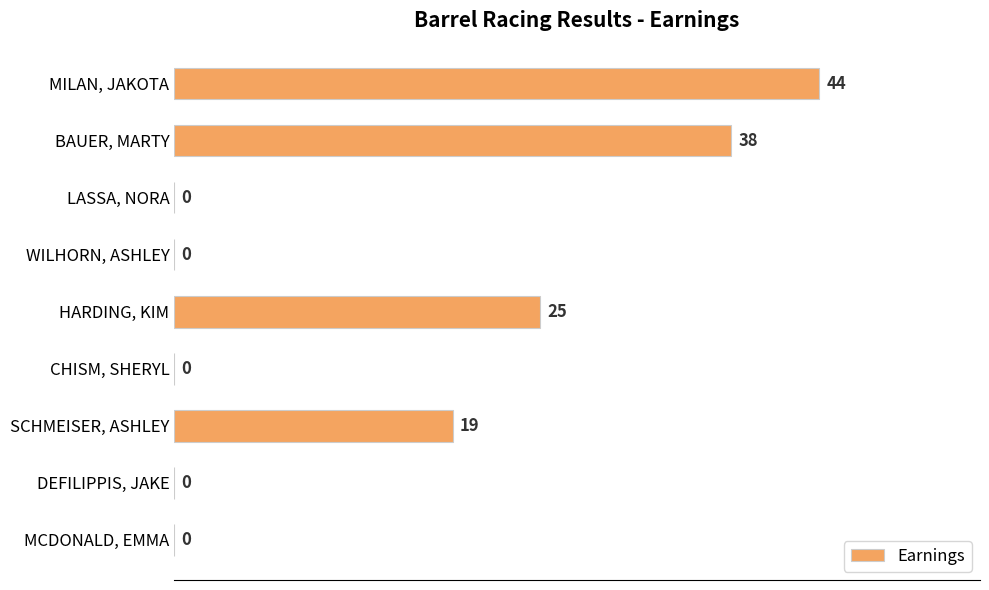

The value at MCDONALD, EMMA is -22. True or false?

False